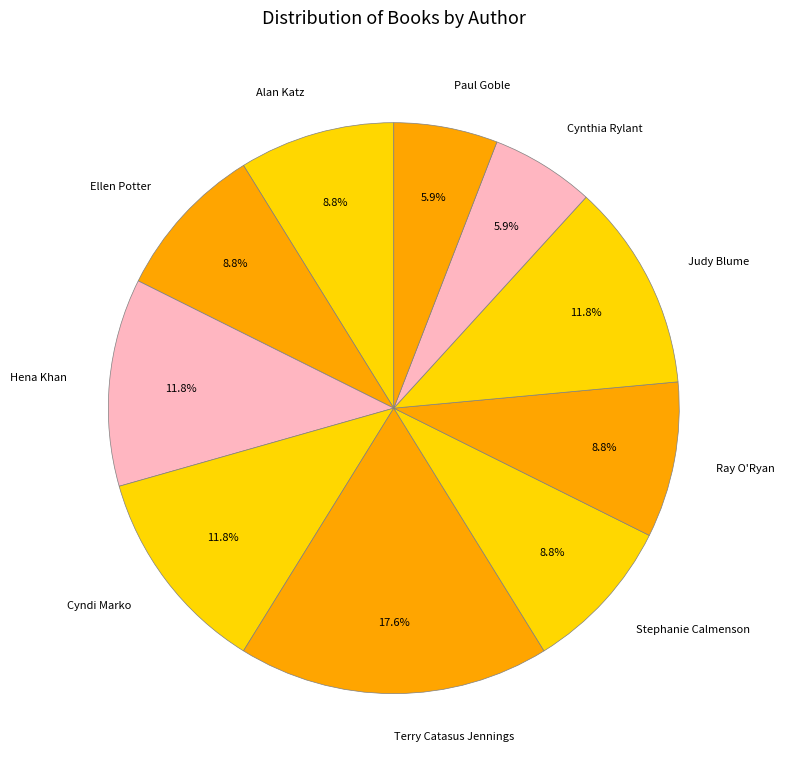

Between Cyndi Marko and Stephanie Calmenson, which is larger?

Cyndi Marko